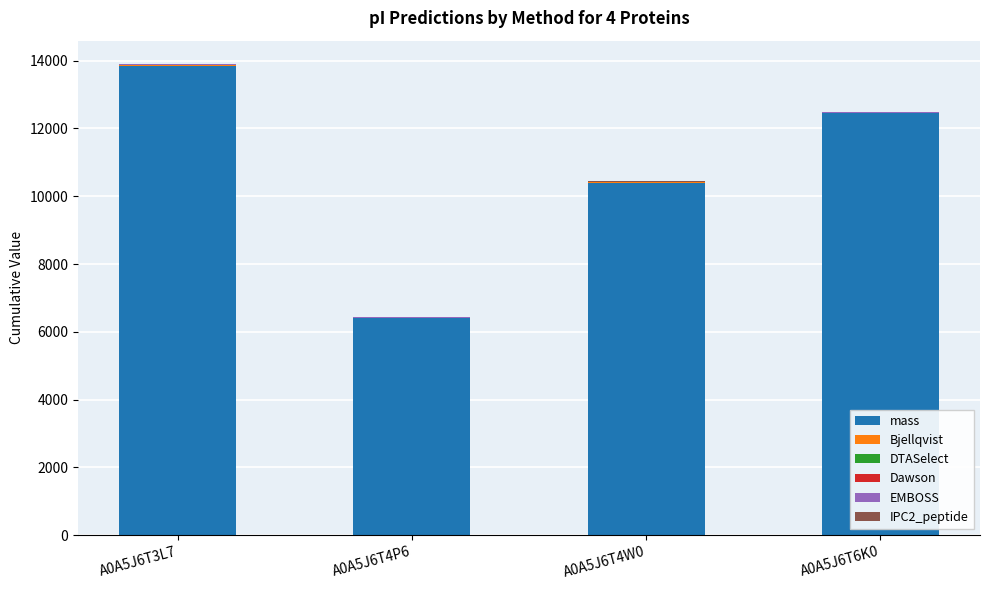

What is the maximum value for mass?

13854.5